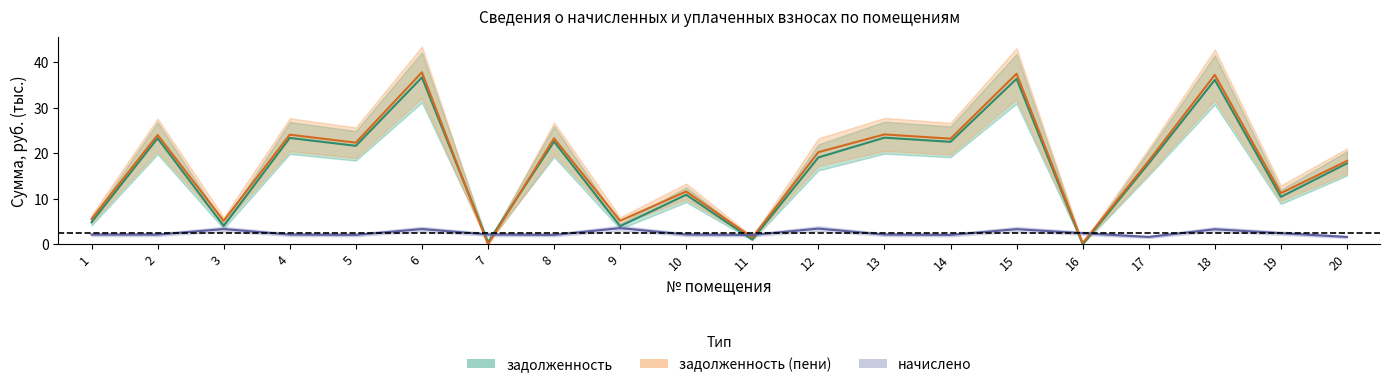

What is the approximate value of задолженность (пени) at 5?

22.4